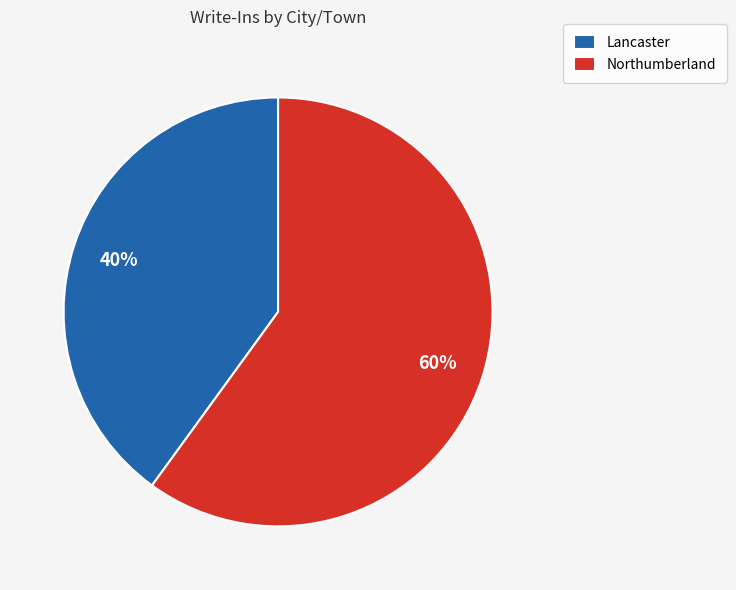

The Lancaster slice represents 26% of the pie. True or false?

False